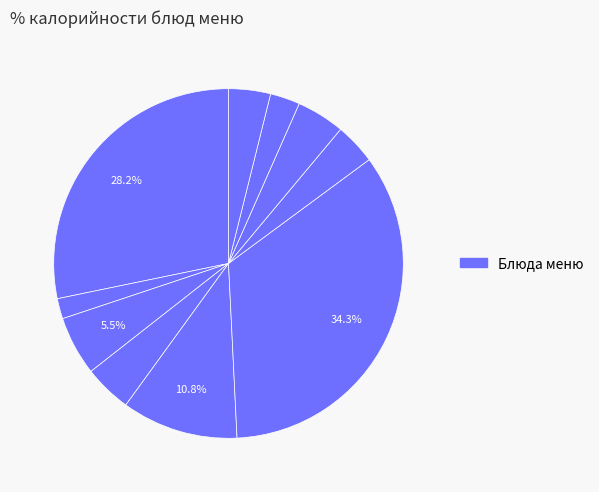

How many segments does this pie chart have?

10